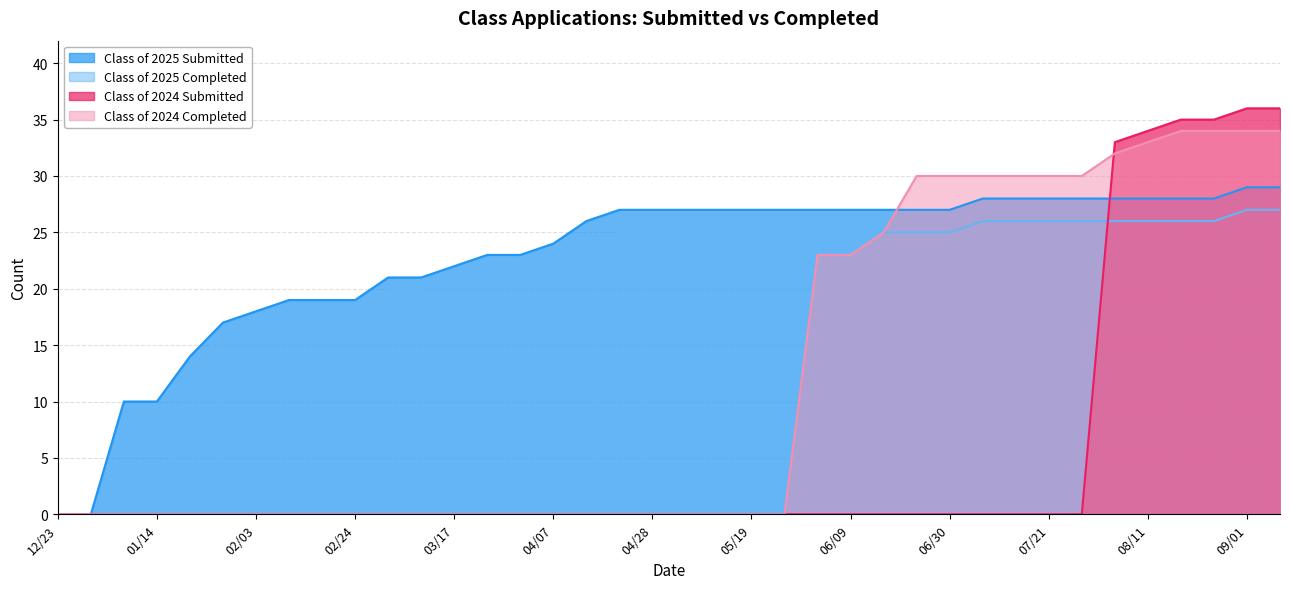

What is the label of the 4th point from the left?

01/14